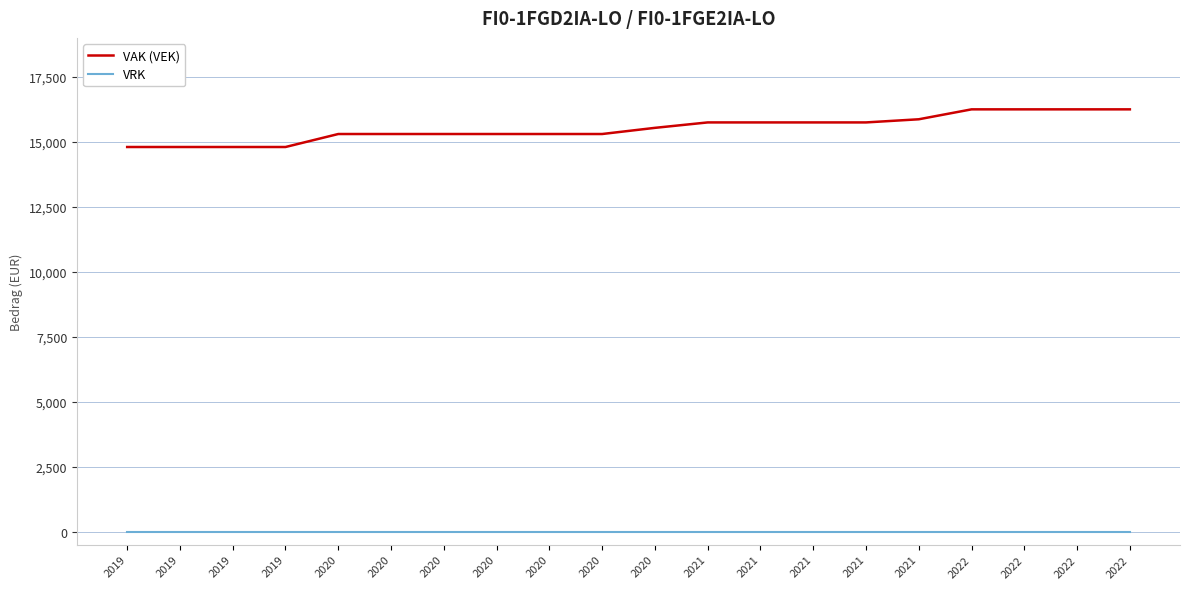

Which has a higher value, 2021 or 2020?

2021